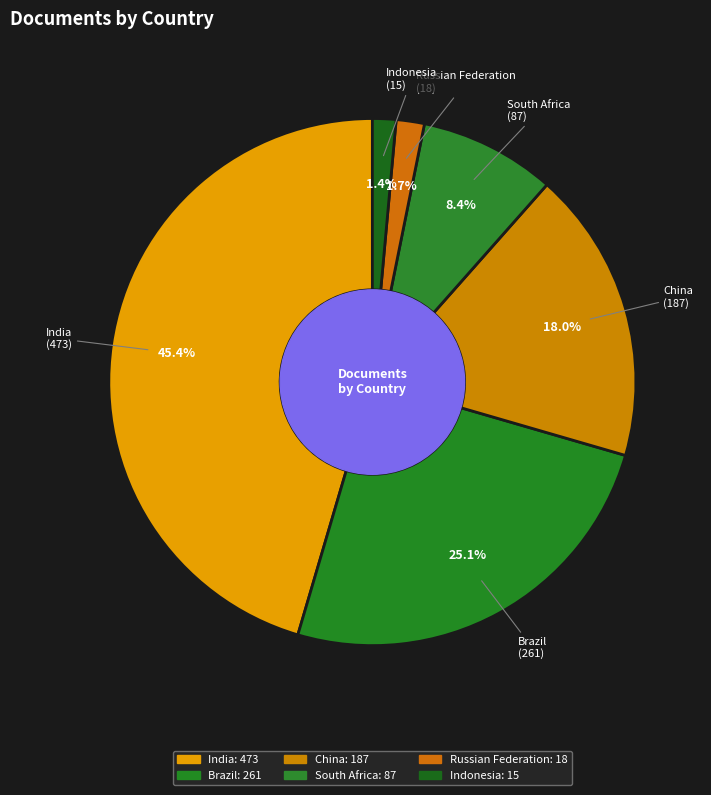

How many segments does this pie chart have?

6